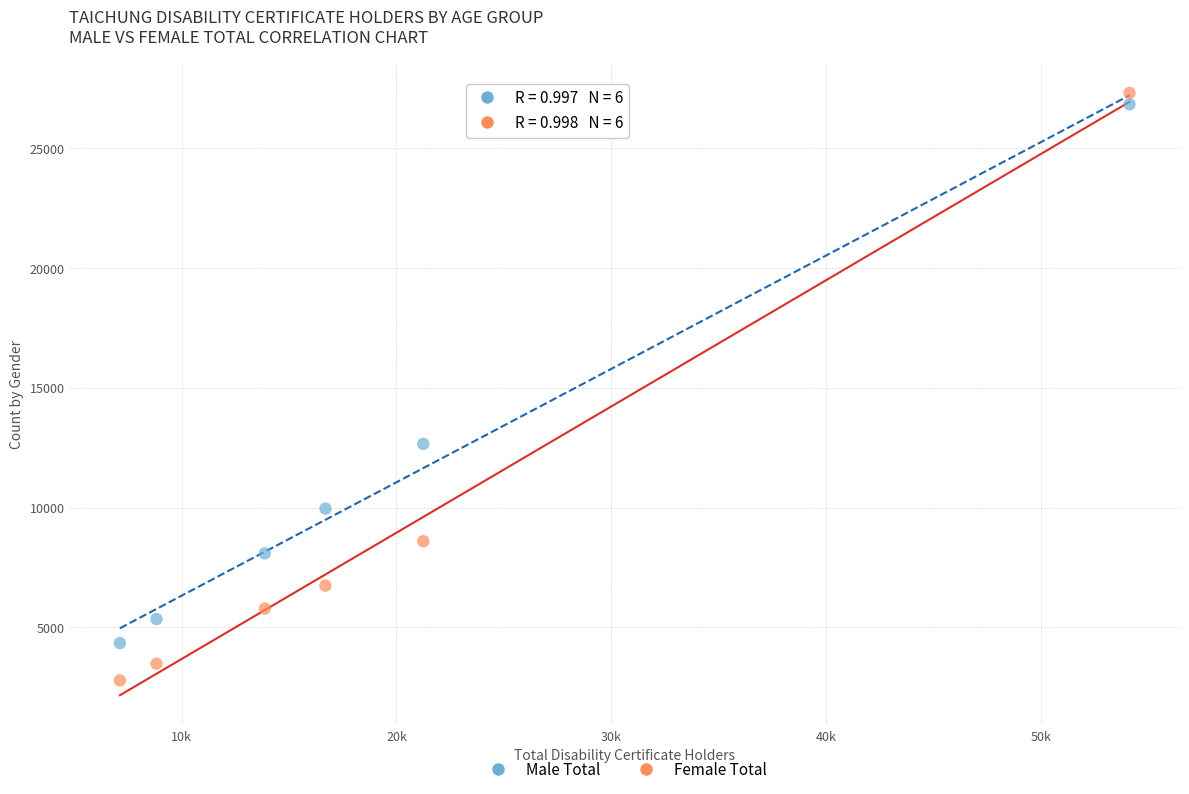

Across all data points, what is the range of X values (max minus min)?

47009